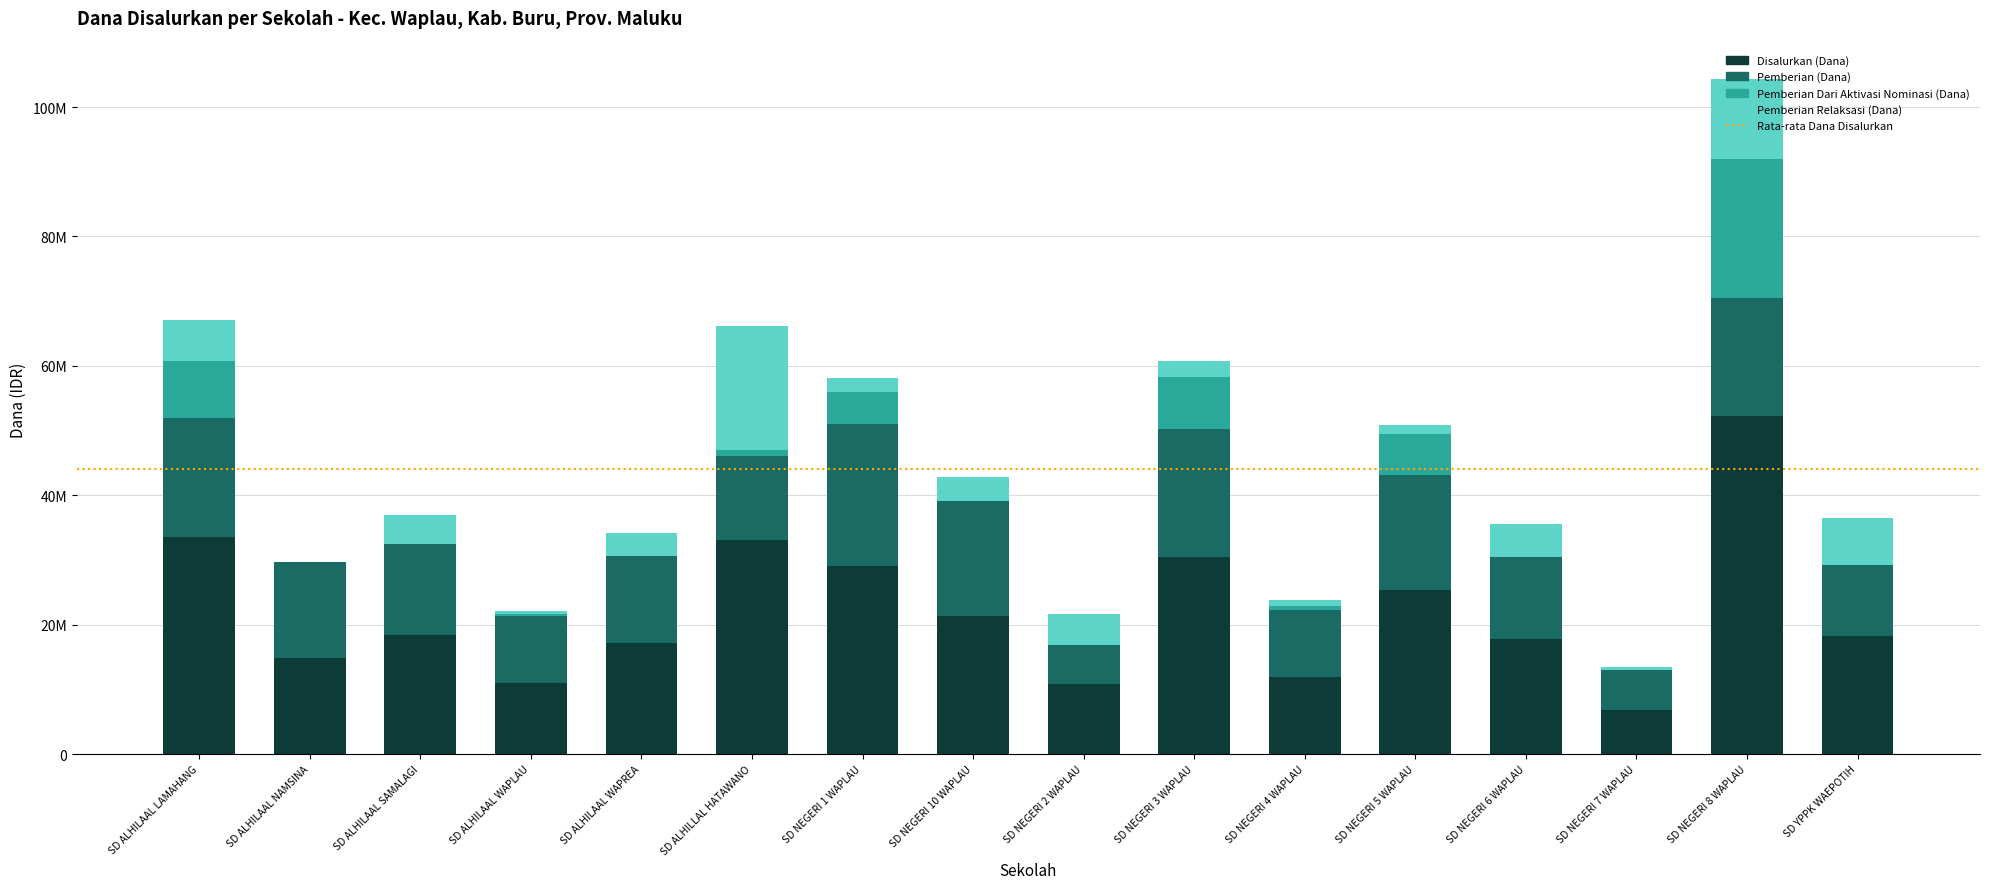

Which has a higher value, SD NEGERI 4 WAPLAU or SD NEGERI 1 WAPLAU?

SD NEGERI 1 WAPLAU